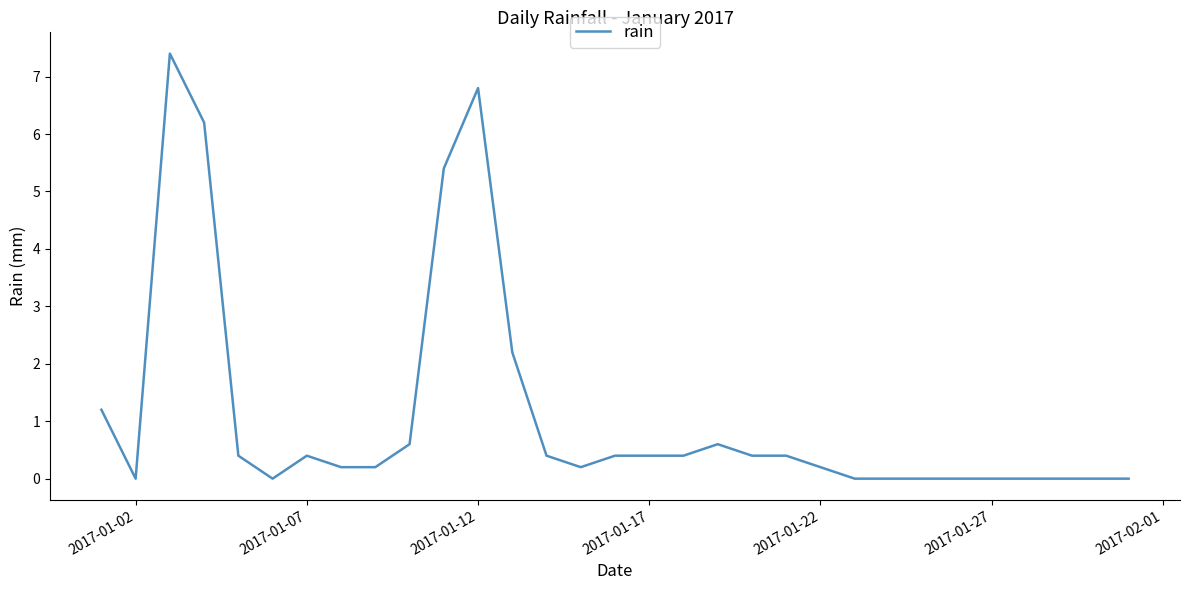

Reading left to right, extract all data points from this chart.

1.2	0.0	7.4	6.2	0.4	0.0	0.4	0.2	0.2	0.6	5.4	6.8	2.2	0.4	0.2	0.4	0.4	0.4	0.6	0.4	0.4	0.2	0.0	0.0	0.0	0.0	0.0	0.0	0.0	0.0	0.0